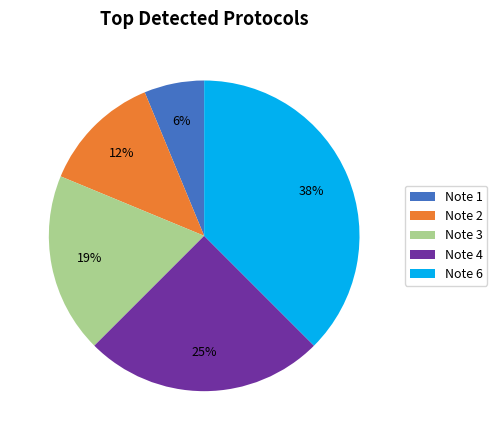

To the nearest percent, what is the average slice percentage?

20%